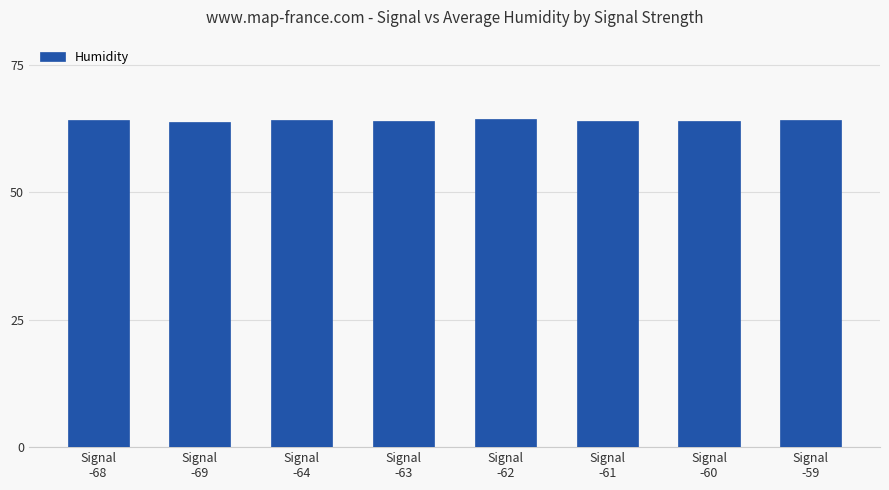

What is the average value?

64.2